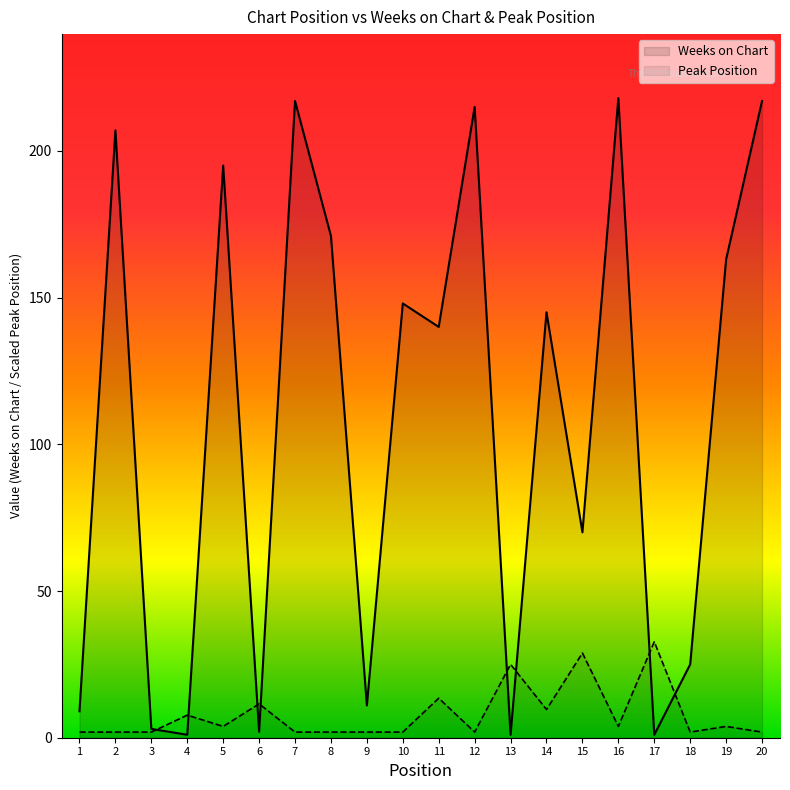

What is the lowest value of the Peak Position series?

1.9